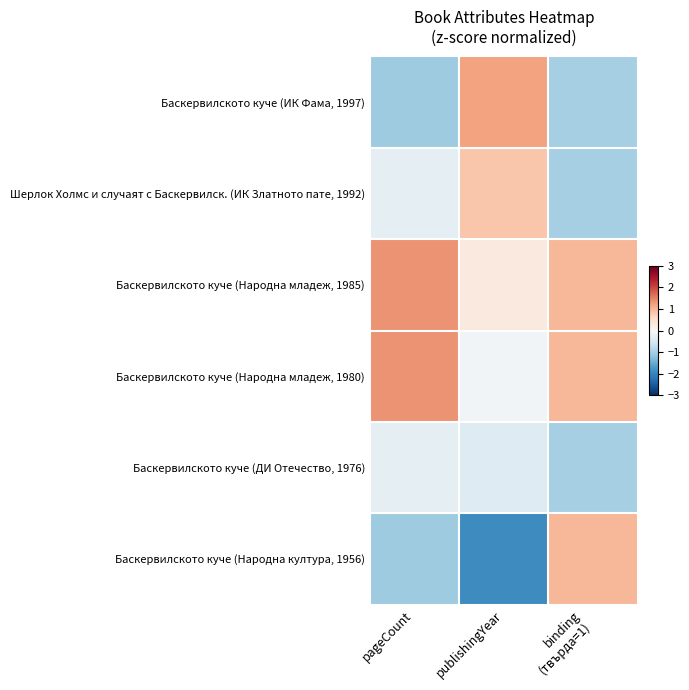

How many categories are shown in the chart?

3